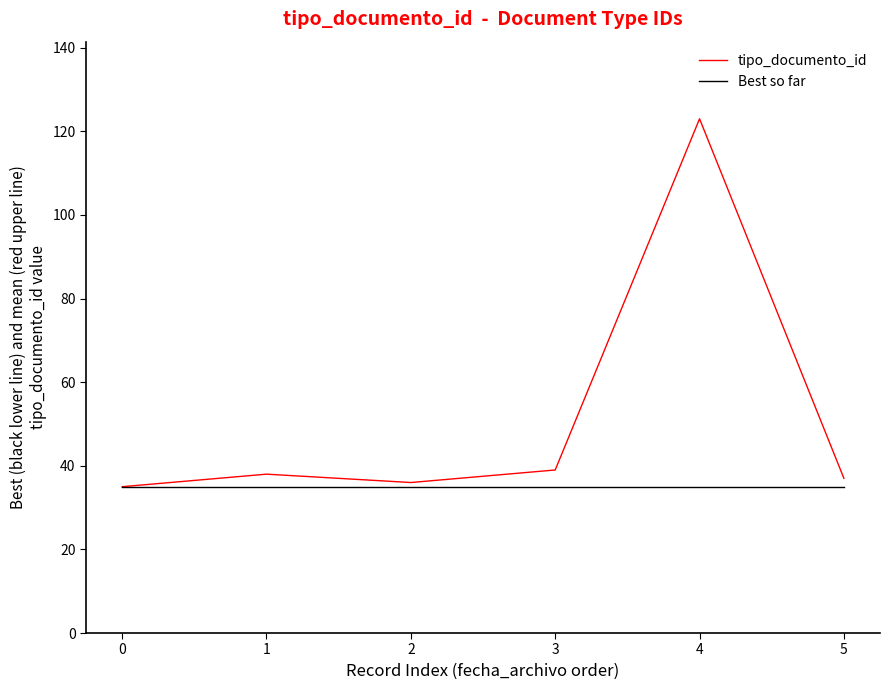

Rank the series by their average value, from lowest to highest.

Best so far, tipo_documento_id